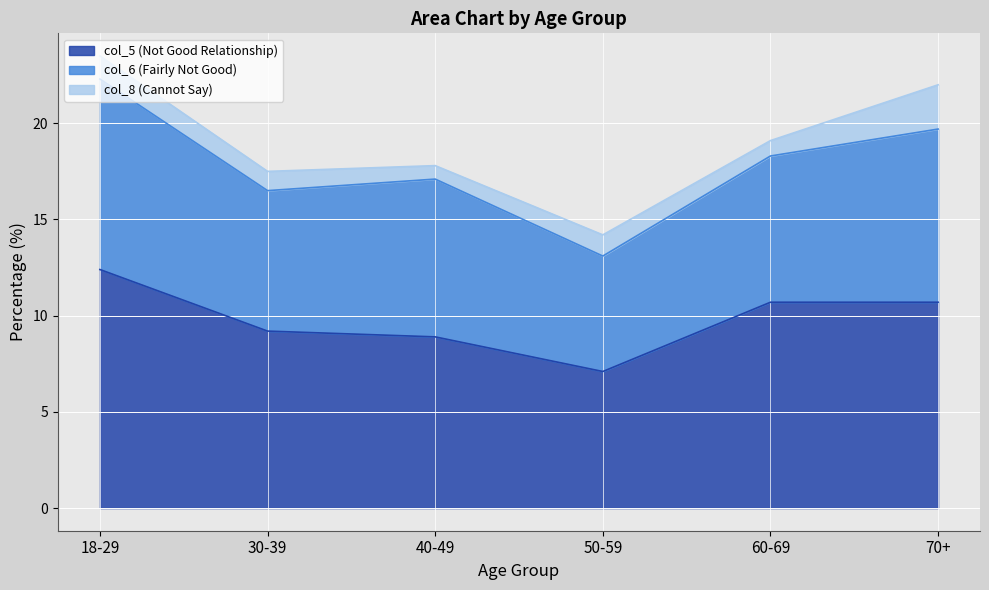

In col_8, how many points are higher than both neighbors (excluding endpoints)?

1